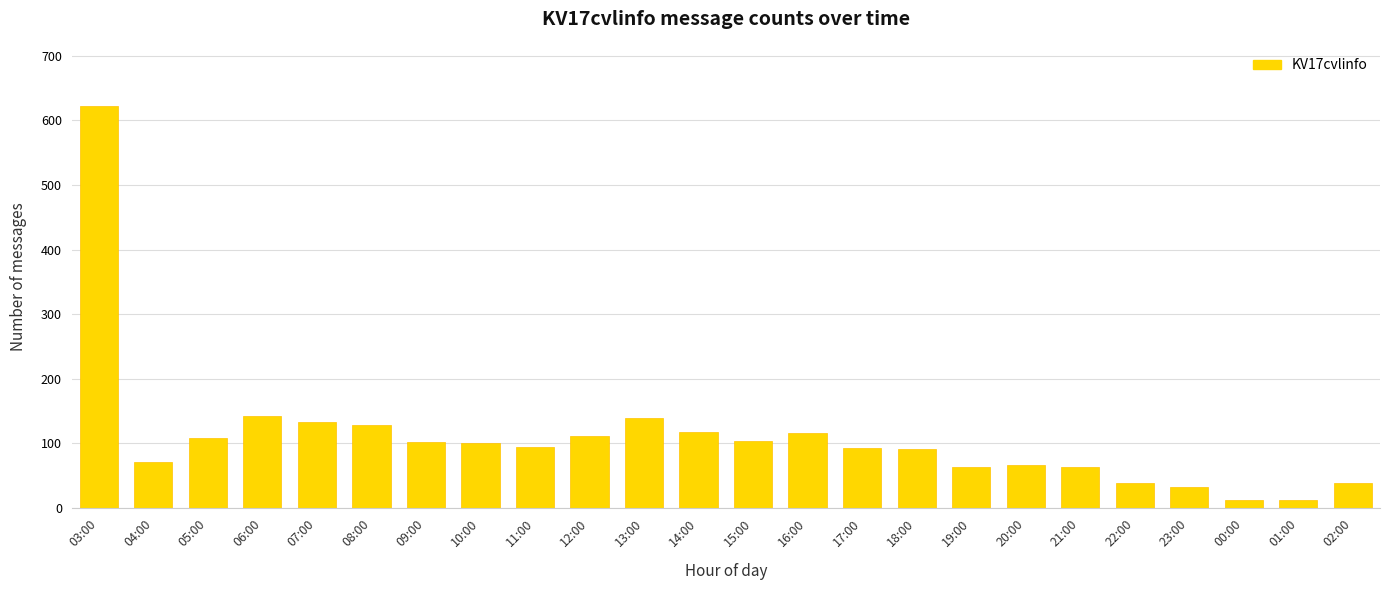

What is the value of the 2nd bar from the left?

71